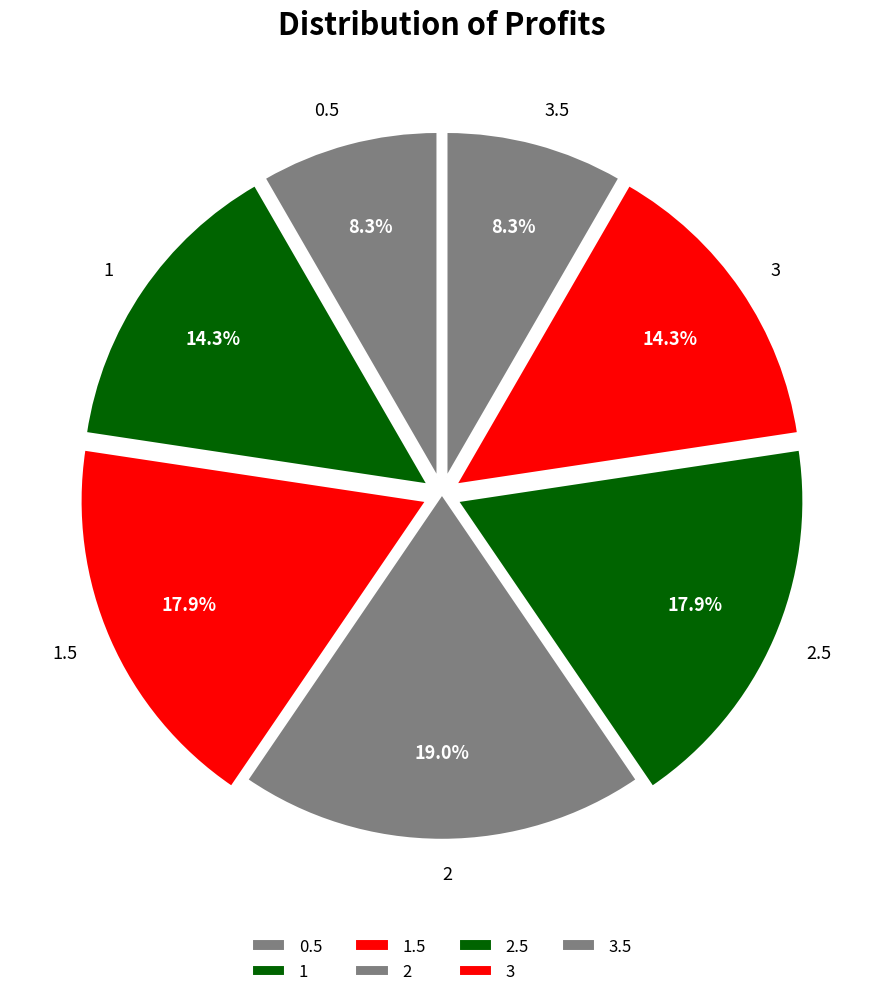

How many segments does this pie chart have?

7